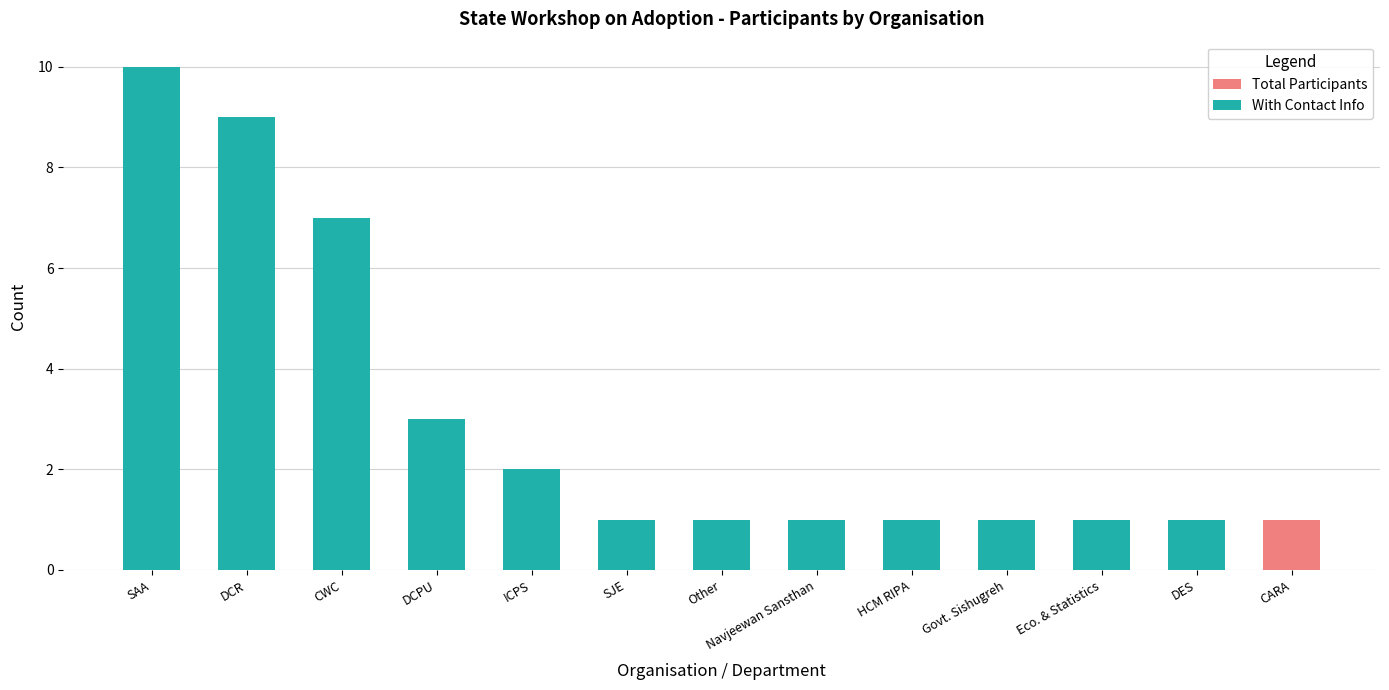

Rank the series by their maximum value, from lowest to highest.

Total Participants, With Contact Info